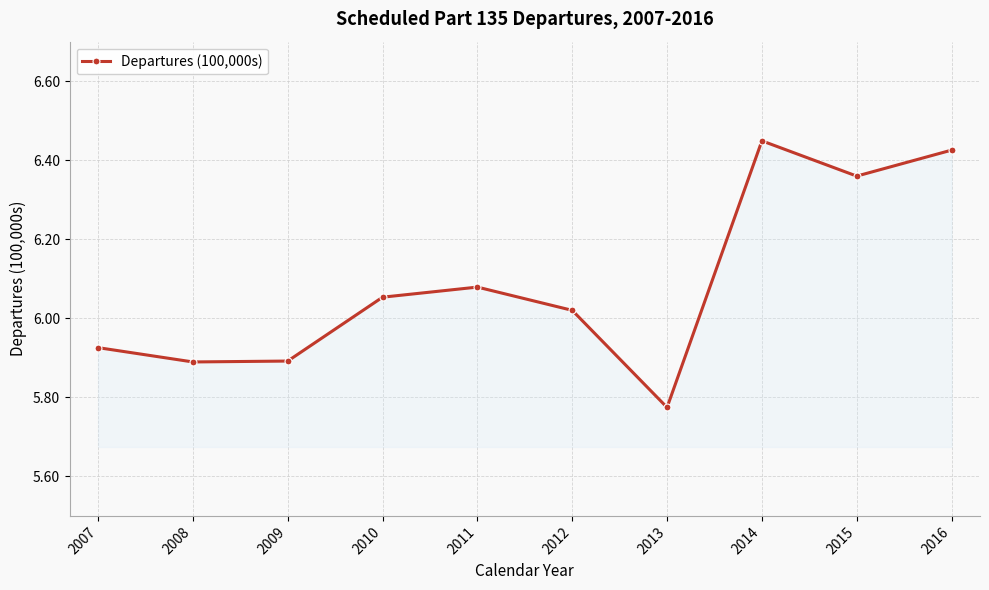

What is the difference between the maximum and minimum values?

0.7